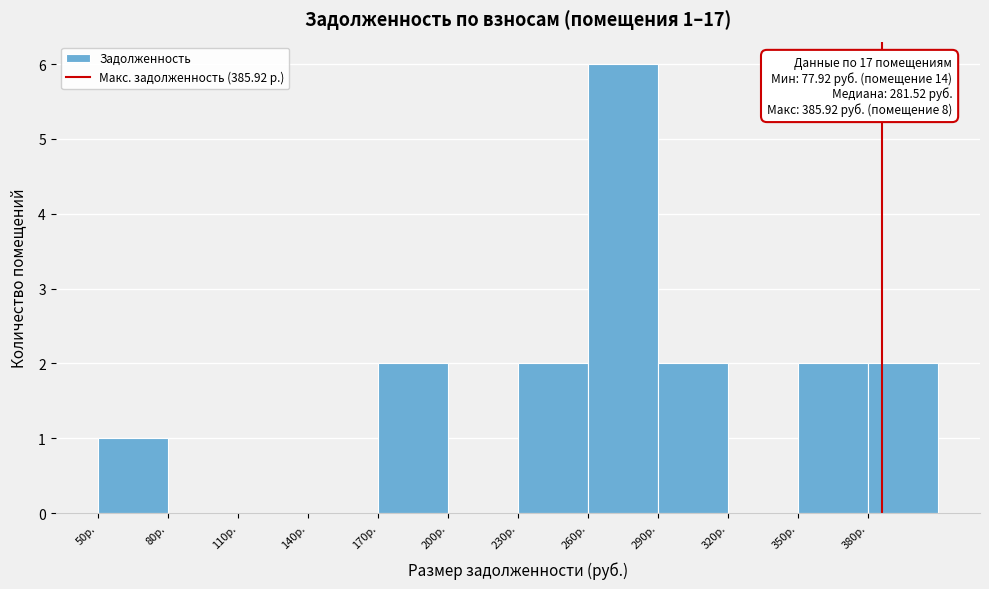

Over which range of the x-axis is the bar tallest?

260 to 290